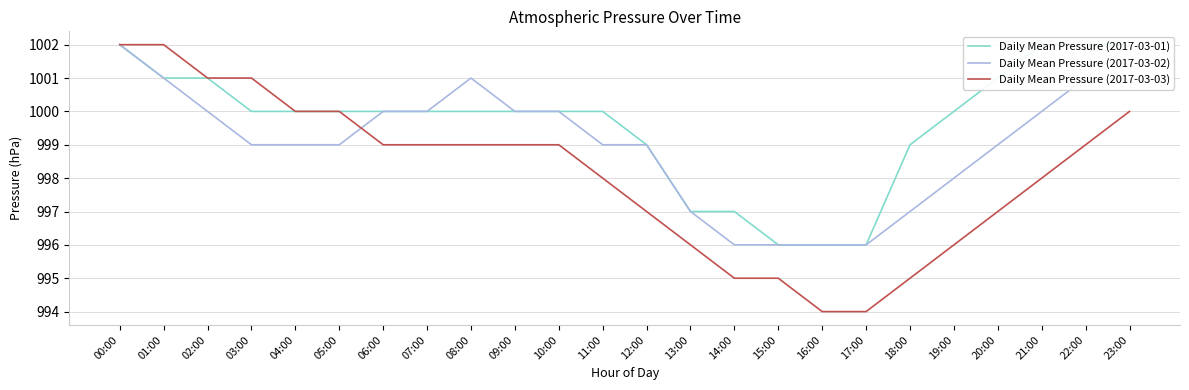

What is the average value of the Daily Mean Pressure (2017-03-01) series?

1000